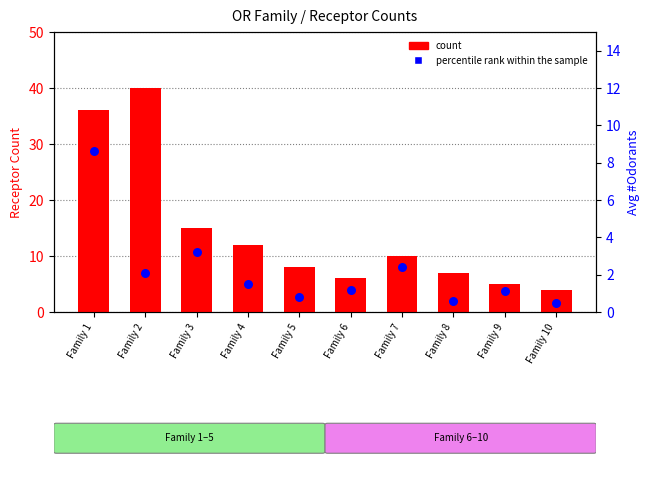

Which series reaches the maximum Y coordinate?

count